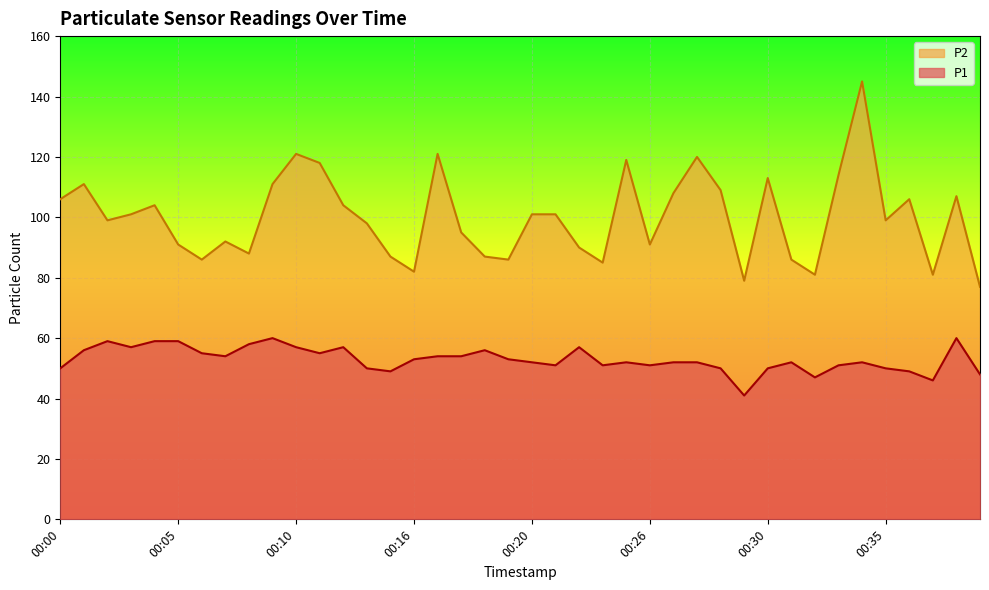

True or false: P2 has a value of 66 at 00:34.

False